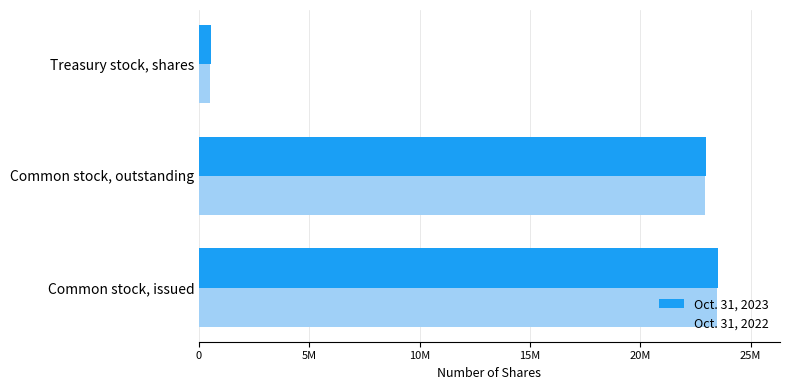

List the series in order of their overall mean, lowest first.

Oct. 31, 2022, Oct. 31, 2023